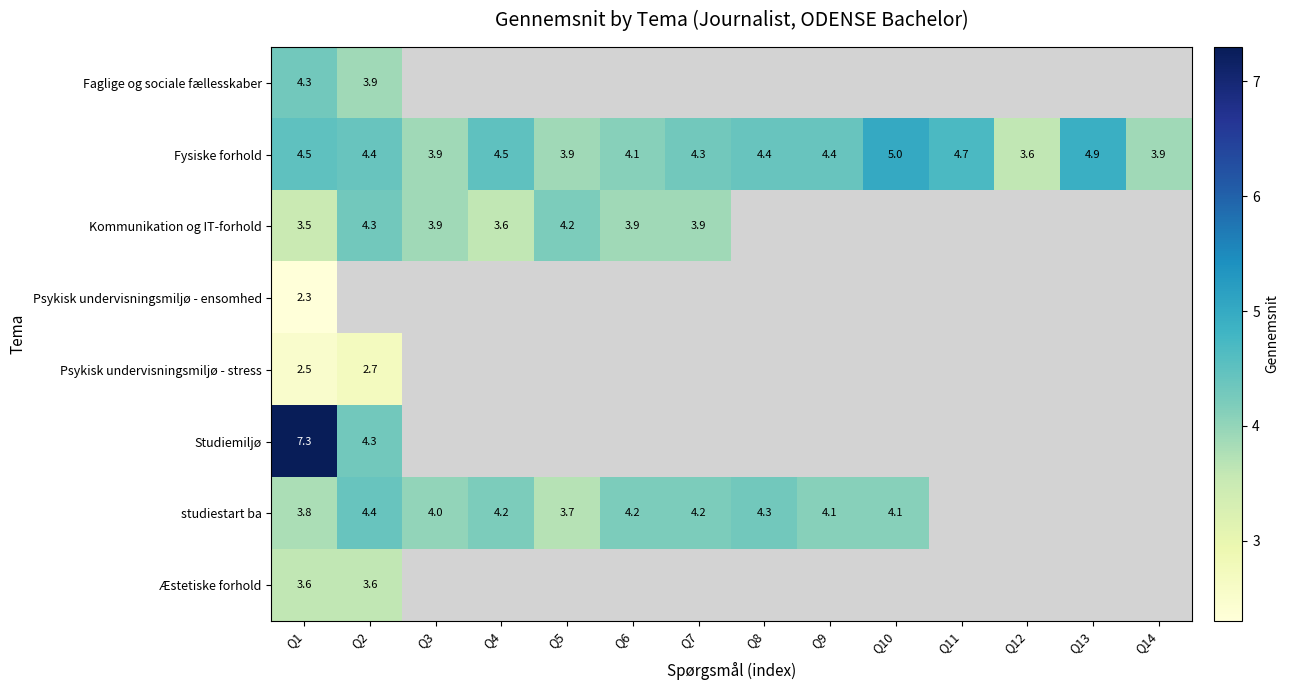

The value of Kommunikation og IT-forhold at Q2 is 4.3. True or false?

True